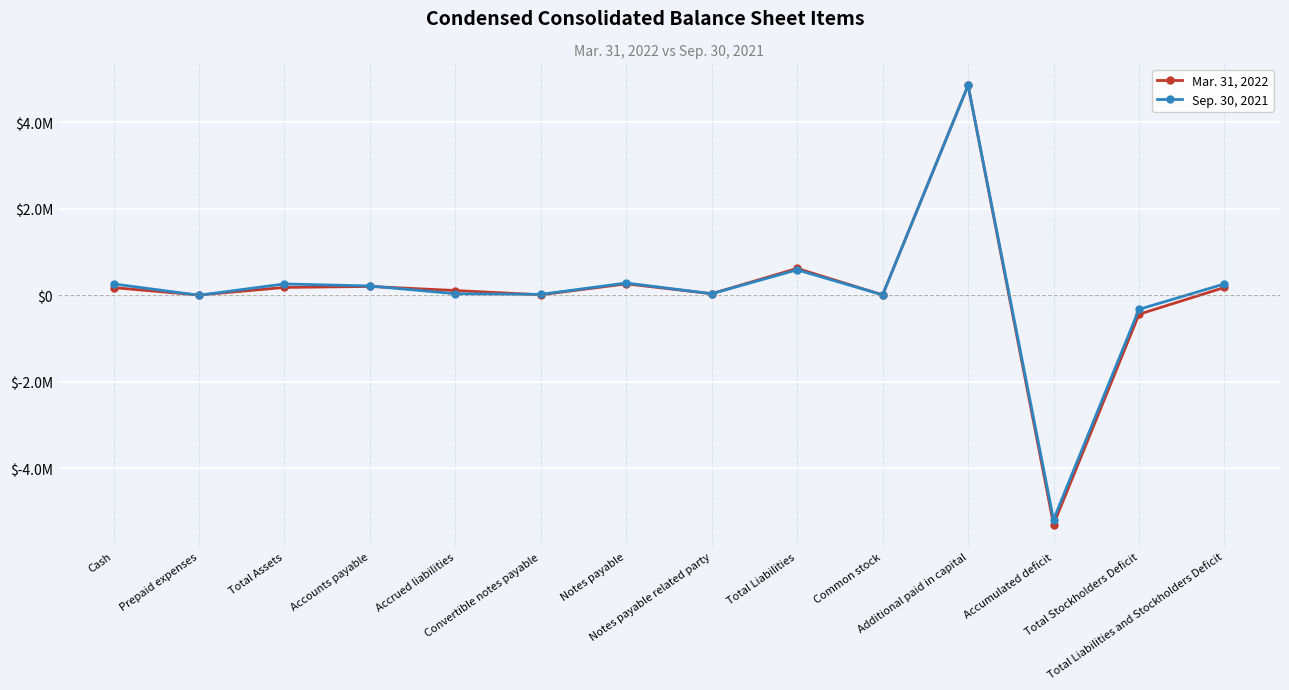

Which series has the widest spread of values?

Mar. 31, 2022